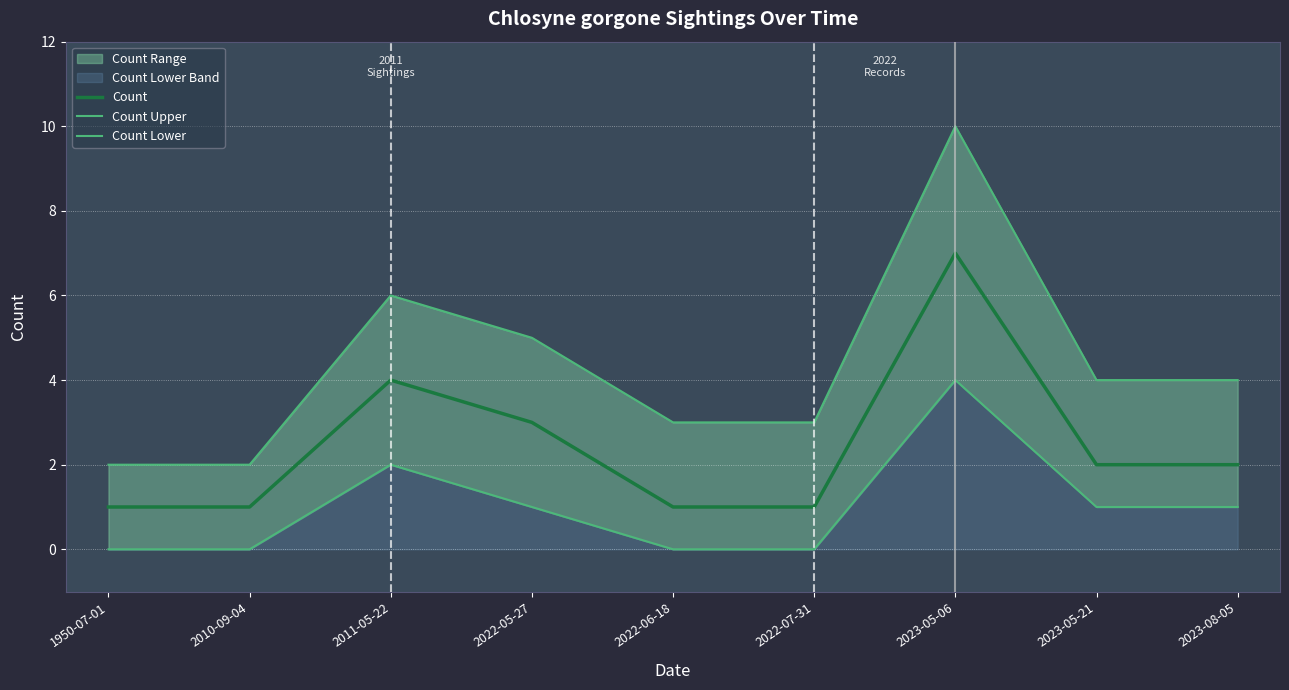

What is the label of the 3rd point from the right?

2023-05-06